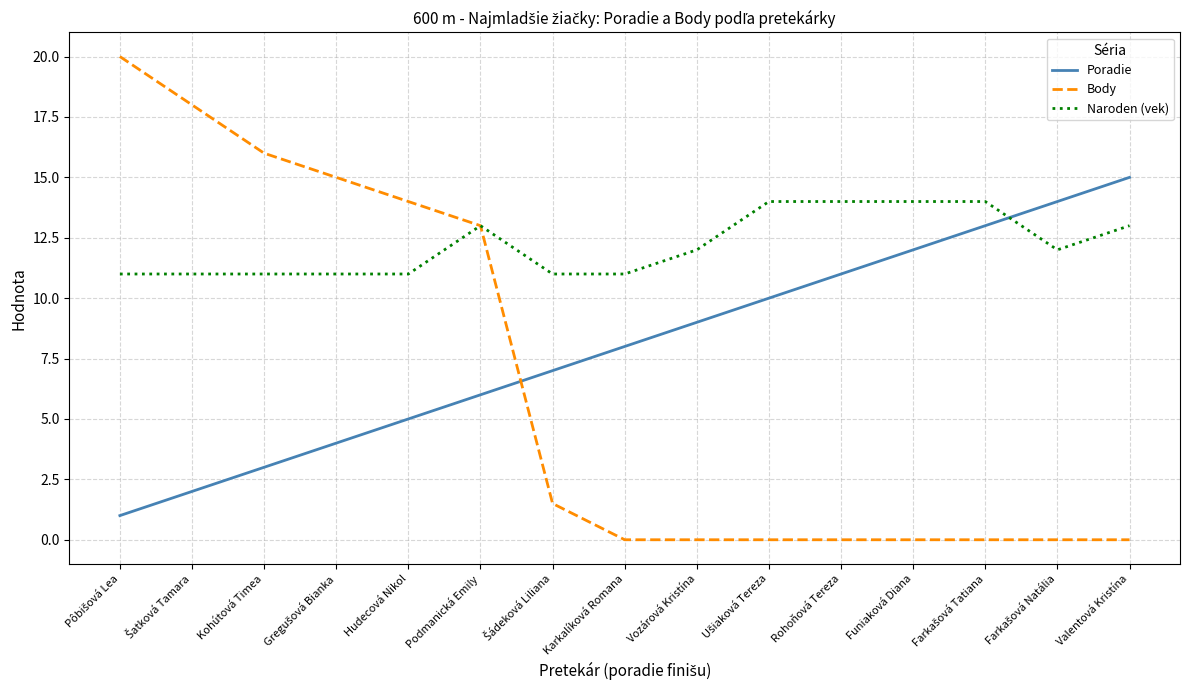

List the series in order of their overall mean, lowest first.

Body, Poradie, Naroden (vek)